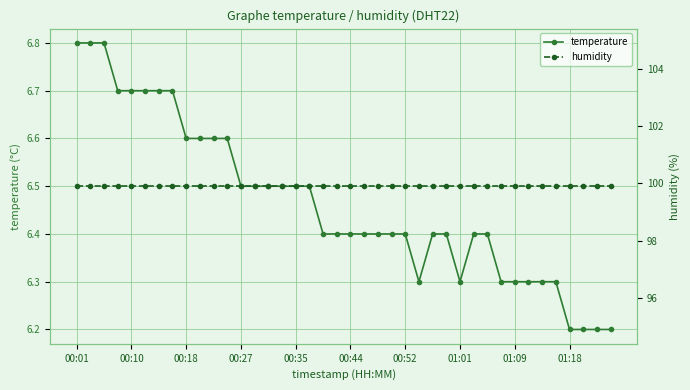

Is it true that humidity equals 27.5 at 22?

False